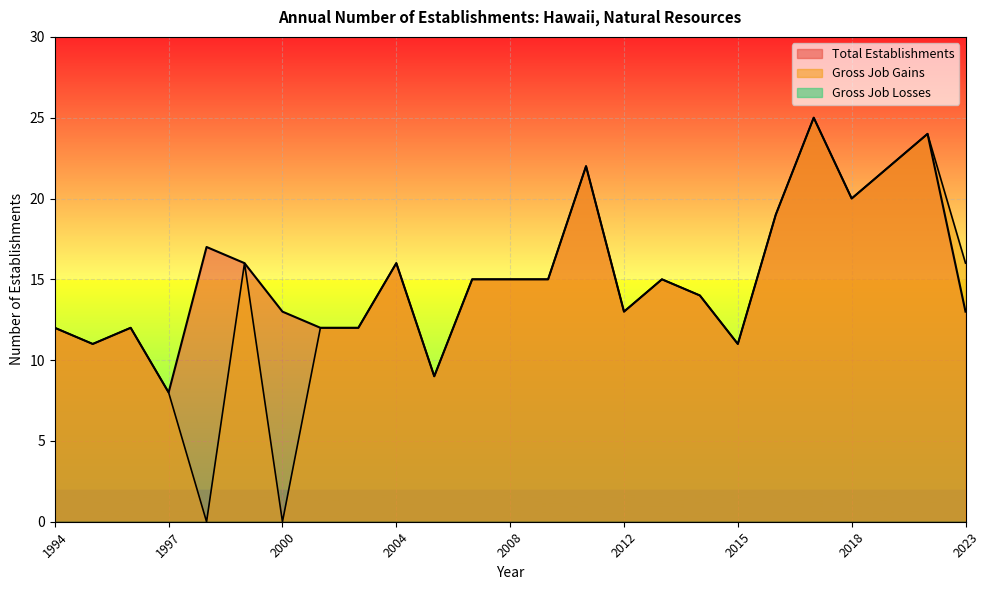

What is the sum of all Gross Job Gains values?

354